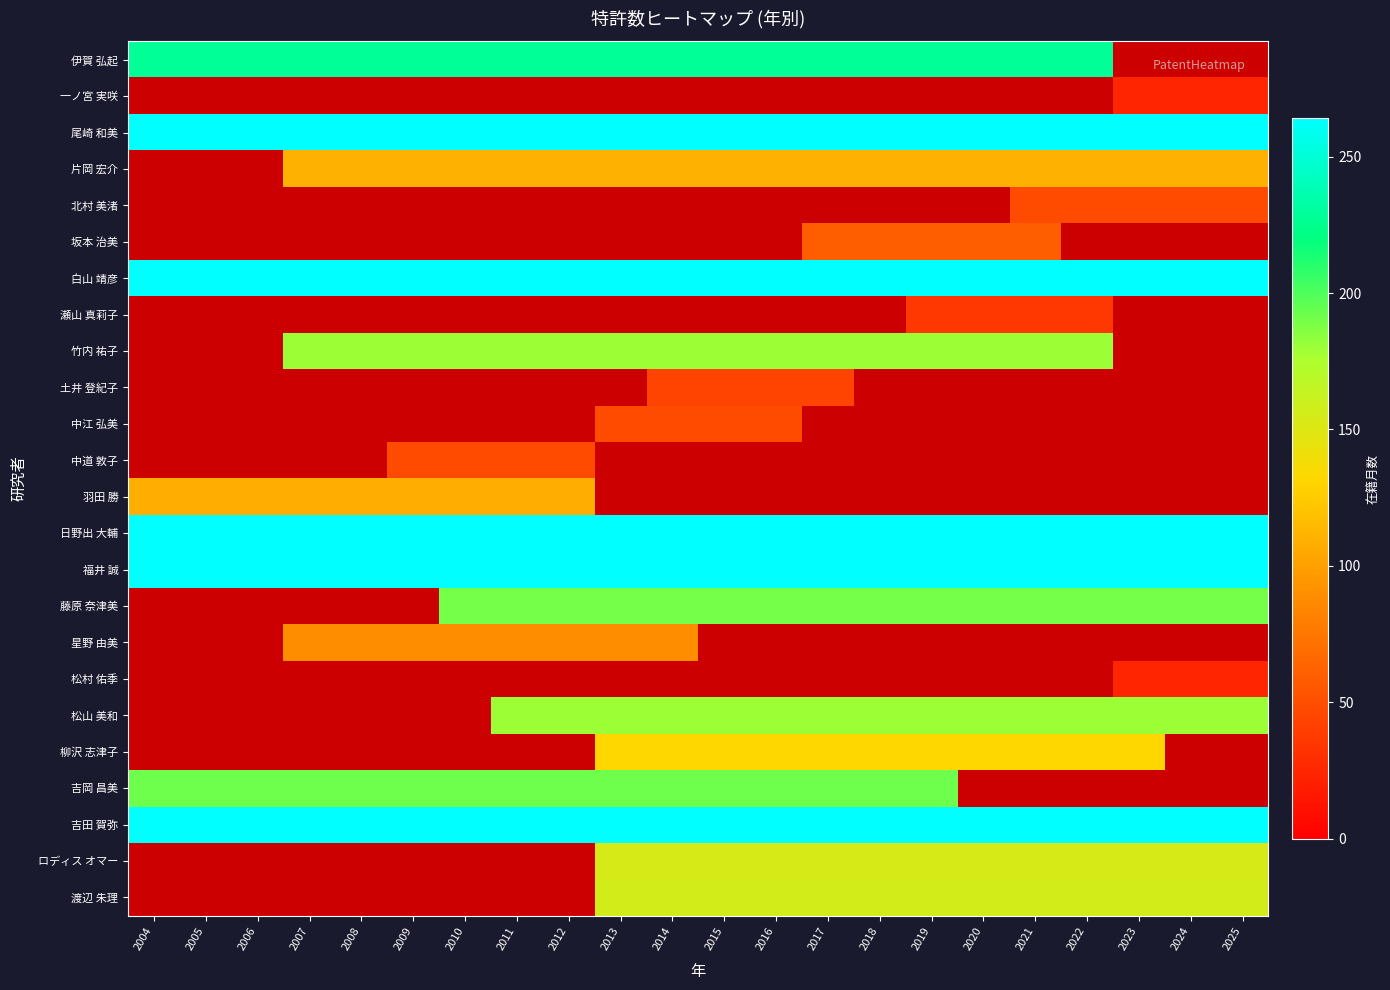

Where is 日野出 大輔 nearest to the value 264?

2004